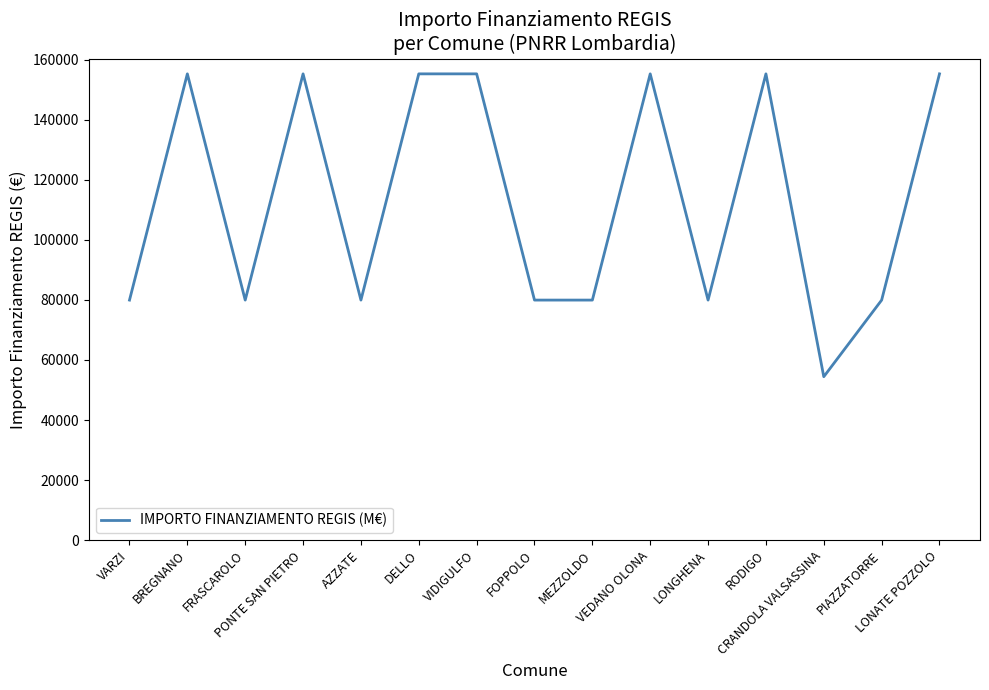

What is the difference between the second highest and second lowest values?

75312